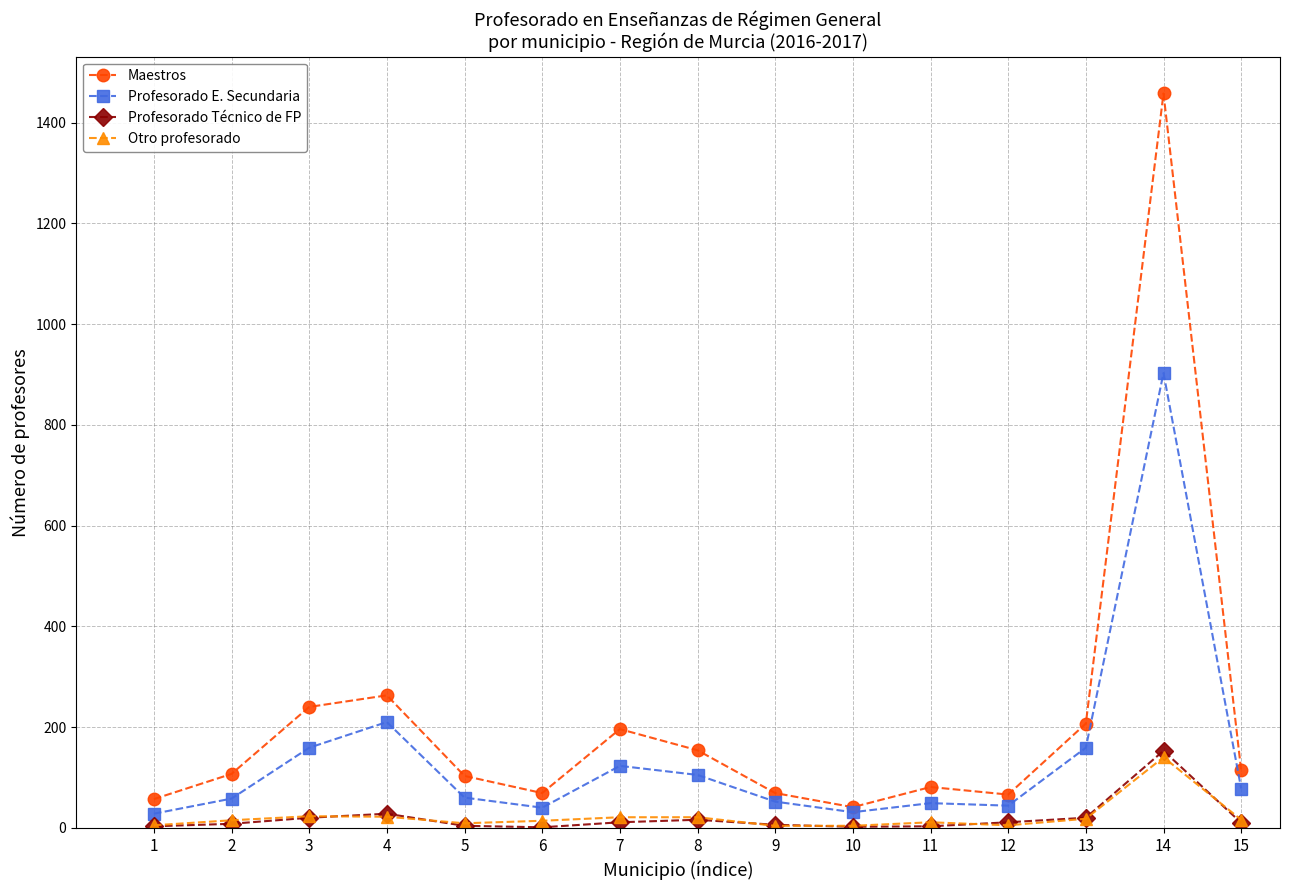

What is the difference between the Otro profesorado values at 4 and 9?

18